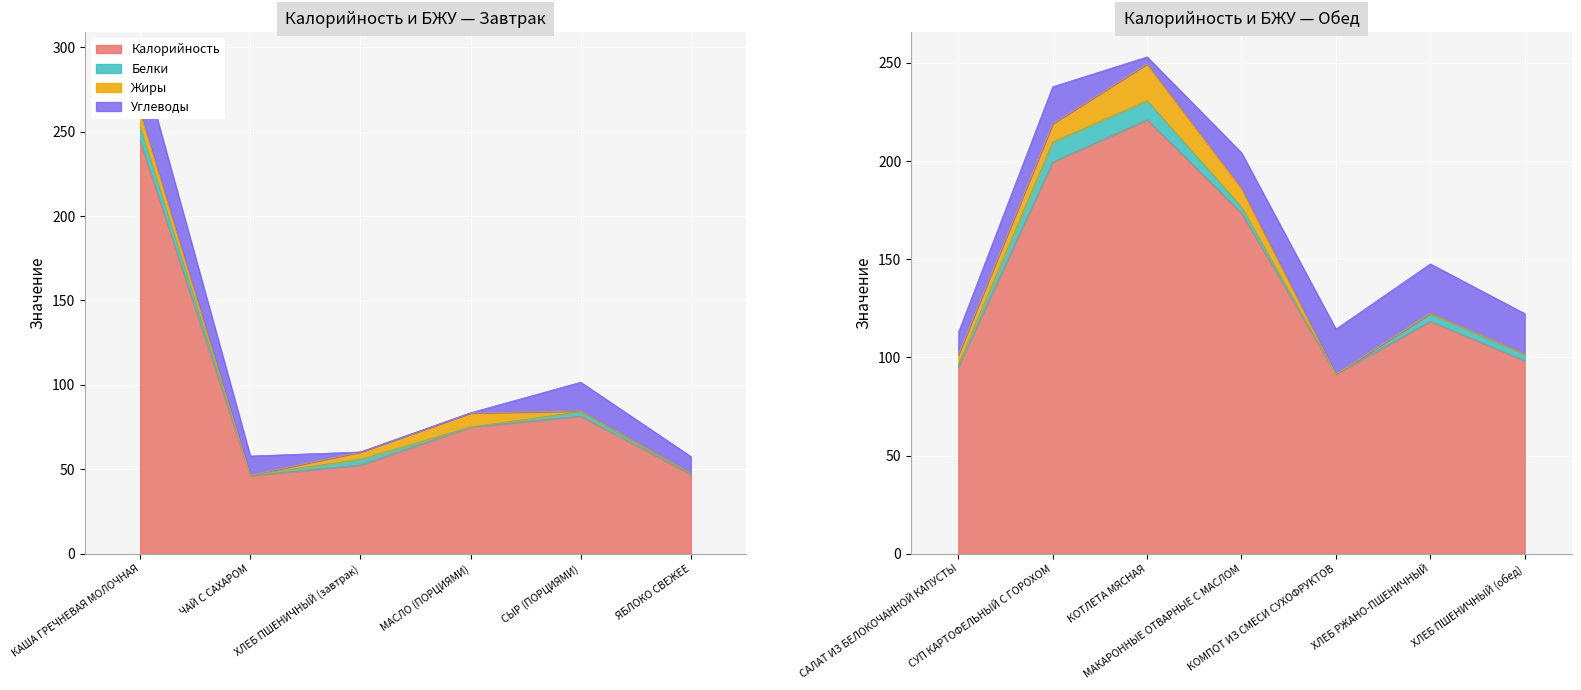

What is the total value across all series at СУП КАРТОФЕЛЬНЫЙ С ГОРОХОМ?

237.8